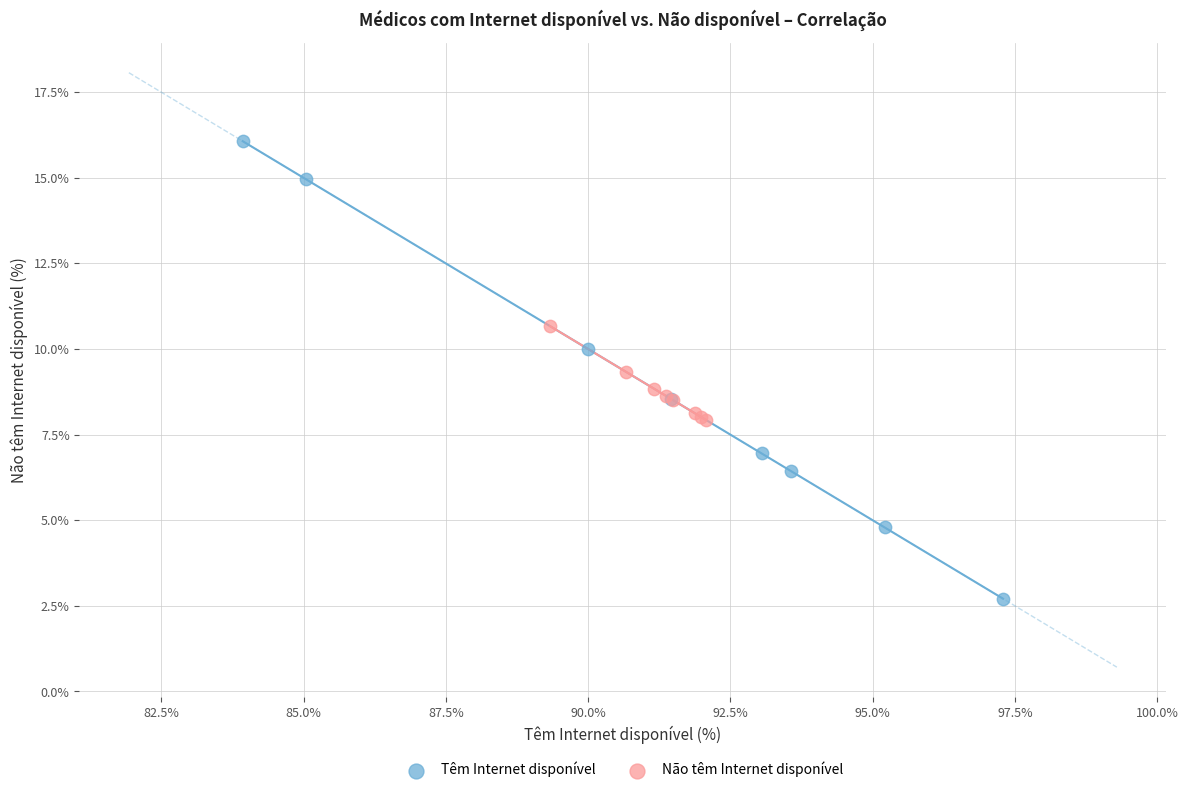

What are all the series names shown in the legend?

Têm Internet disponível, Não têm Internet disponível